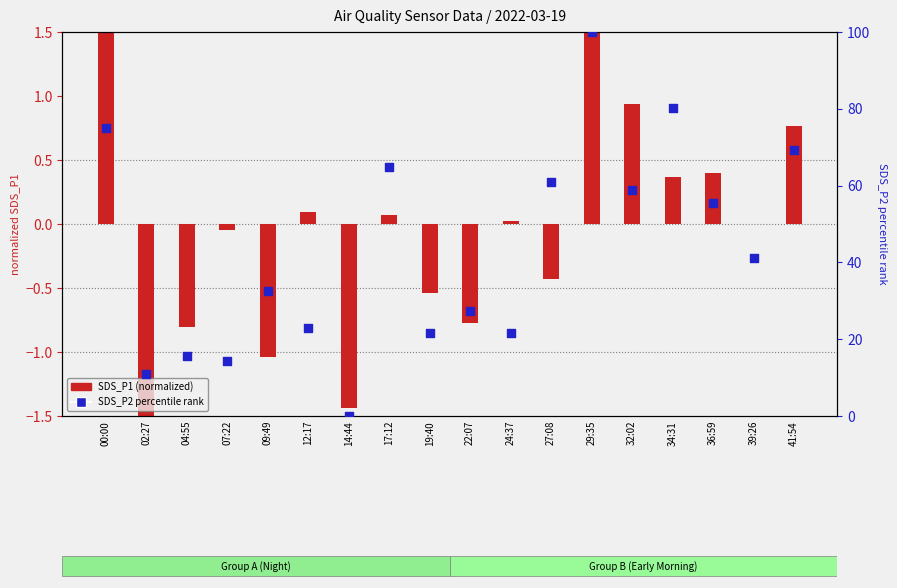

Which series has the widest spread of Y values?

SDS_P2 percentile